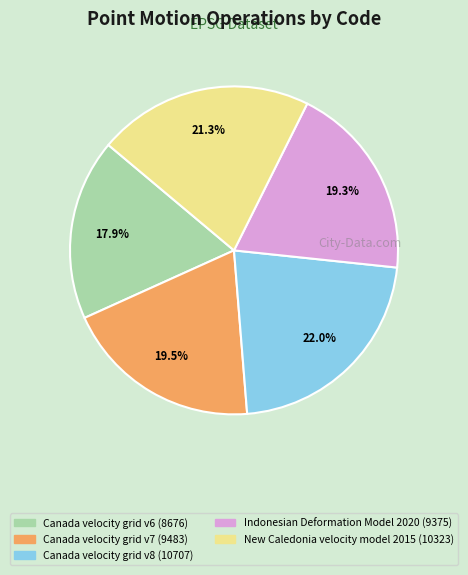

Is the sum of Canada velocity grid v8 and New Caledonia velocity model 2015 greater than half?

No